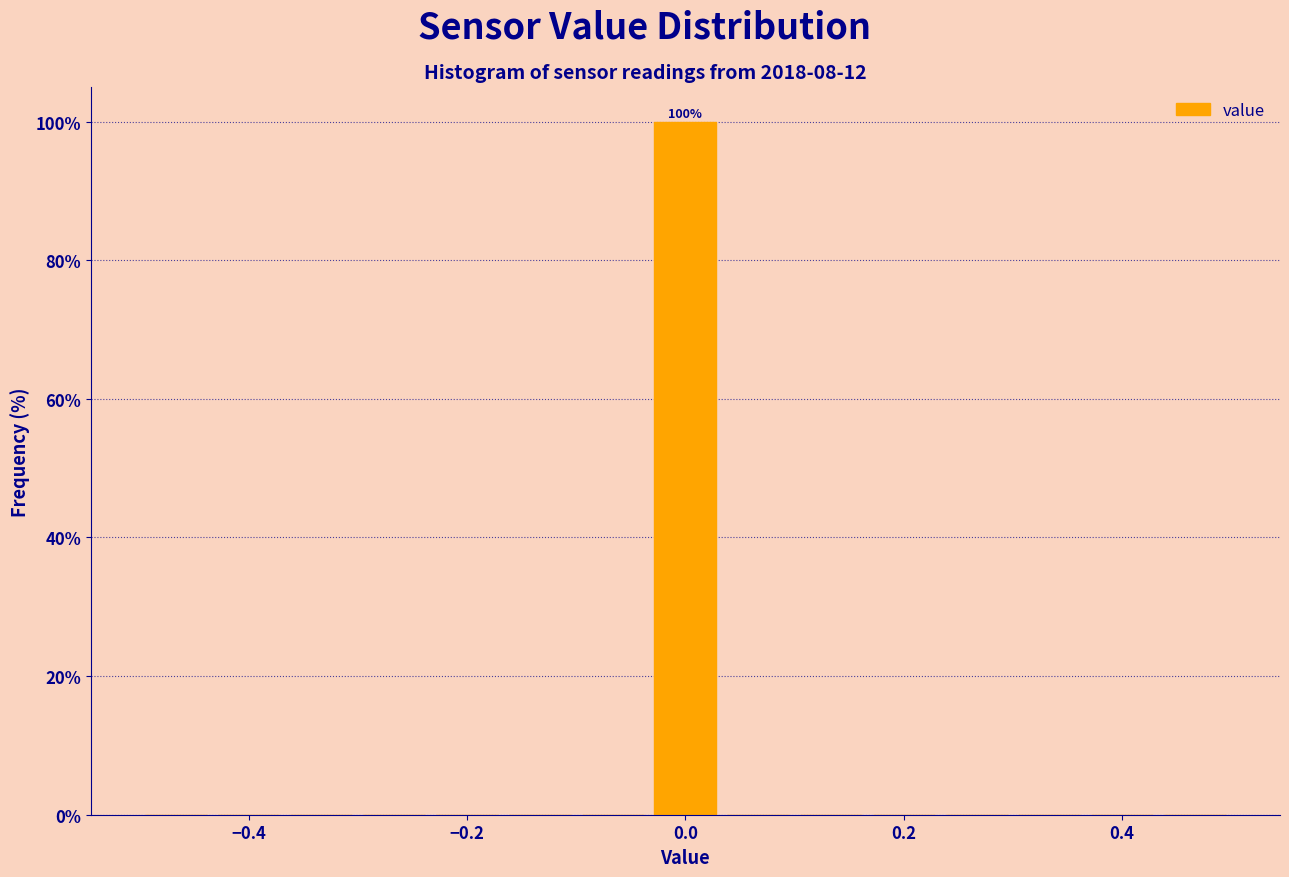

Read against the x-axis, roughly where is the centre of the tallest bar?

0.00